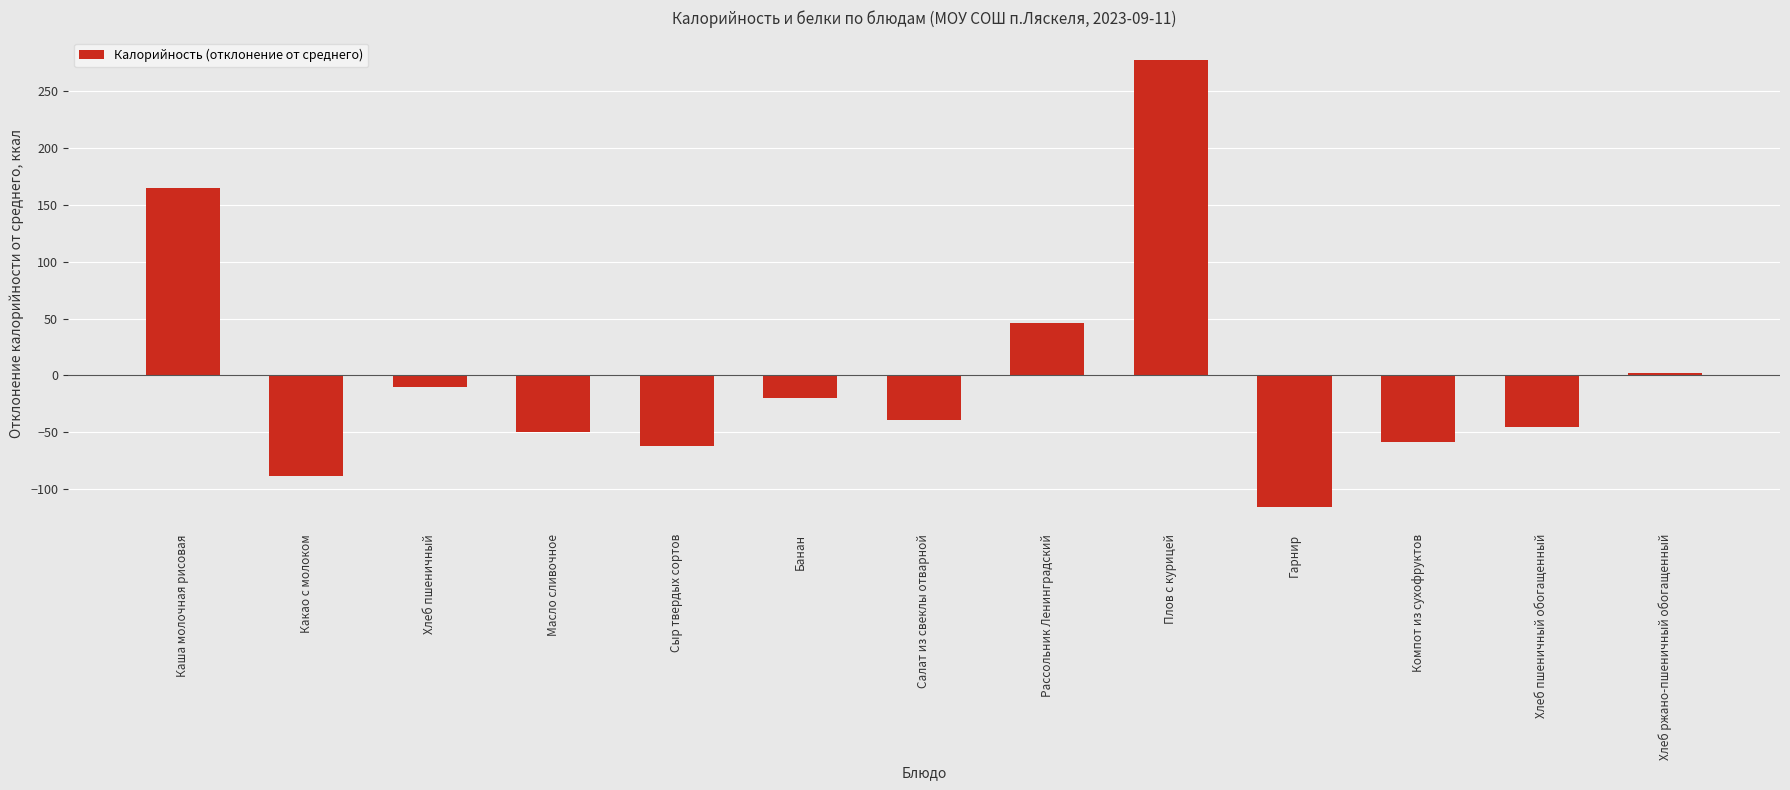

Is it true that the value at Салат из свеклы отварной is -39.7?

True